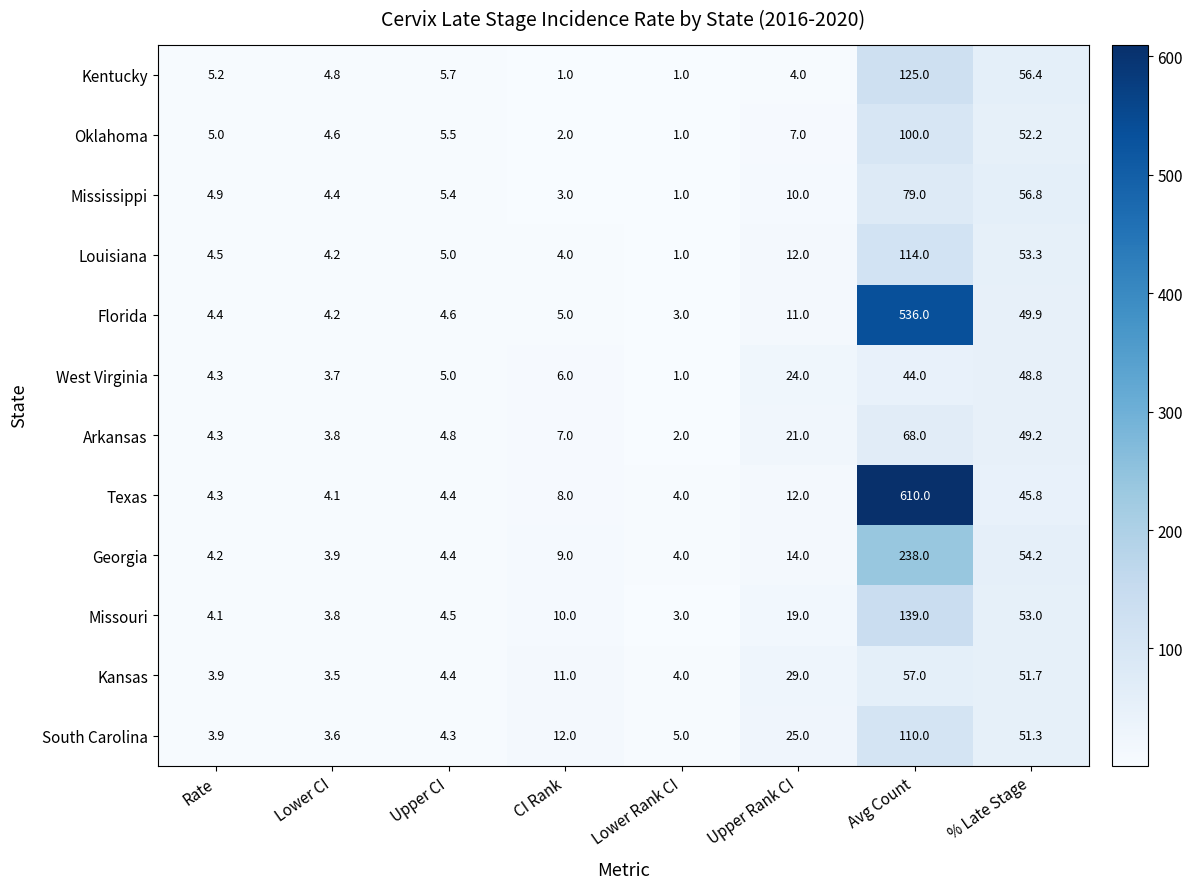

What is the approximate value of Florida at Rate?

4.4